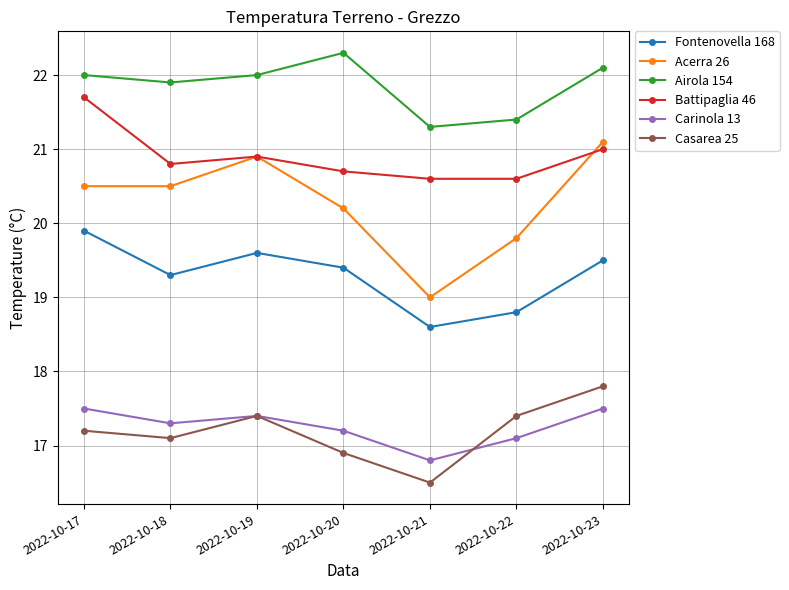

Between 2022-10-20 and 2022-10-21, which series saw the biggest shift?

Acerra 26